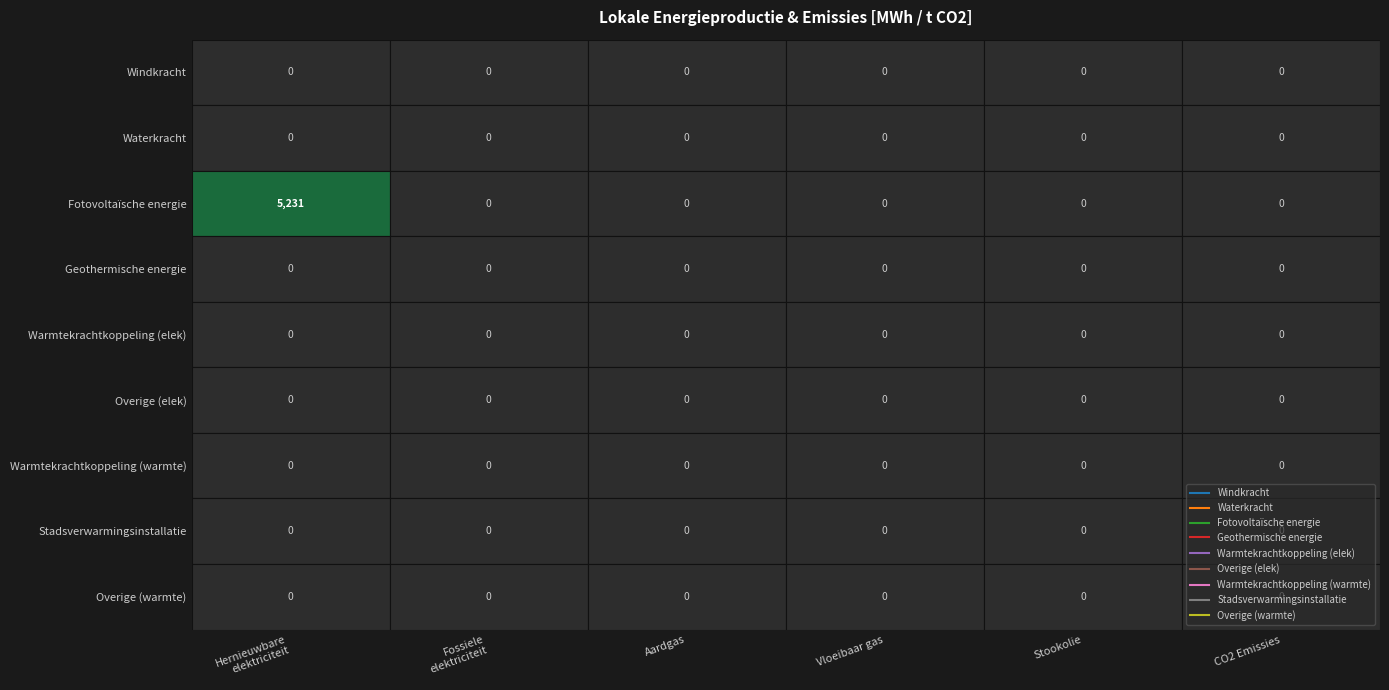

Is it true that Overige (warmte) equals 0.0 at Fossiele
elektriciteit?

True